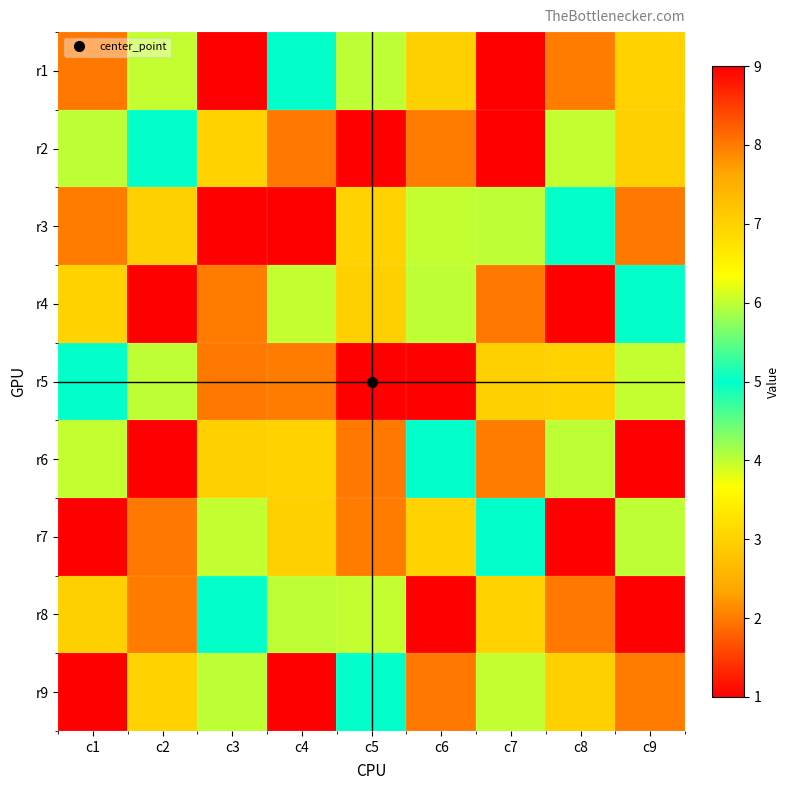

At which category is the sum across all series the highest?

c1